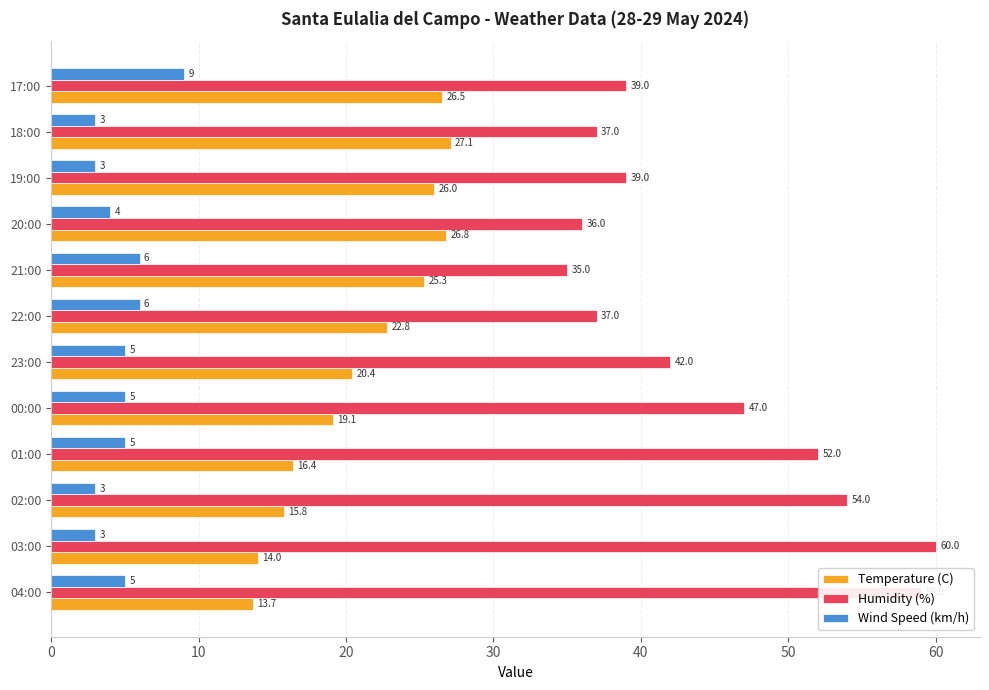

What is the average value of the Temperature (C) series?

21.2